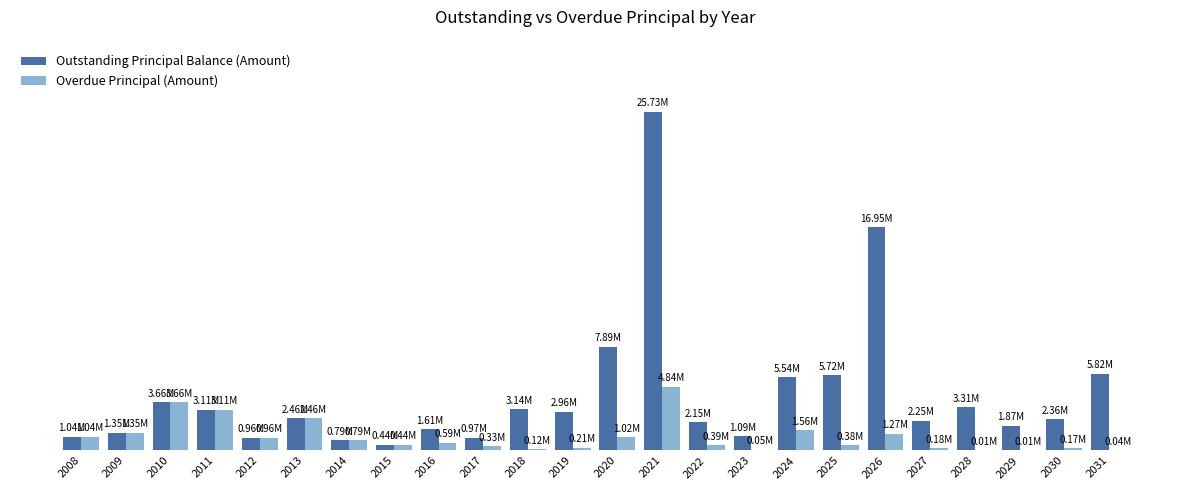

What is the sum of all Outstanding Principal Balance (Amount) values?

103177256.3